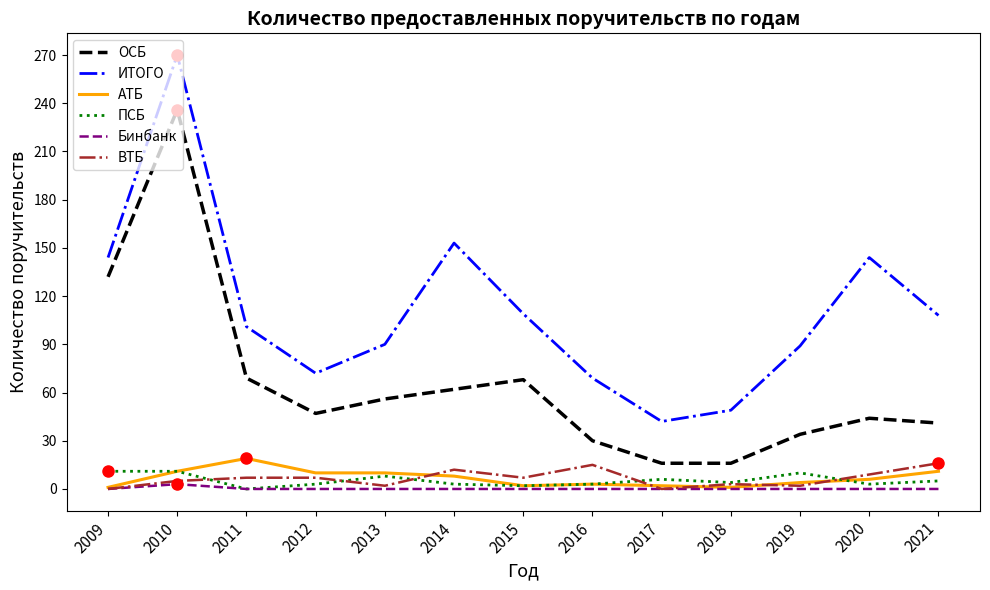

How many lines are shown in the chart?

6